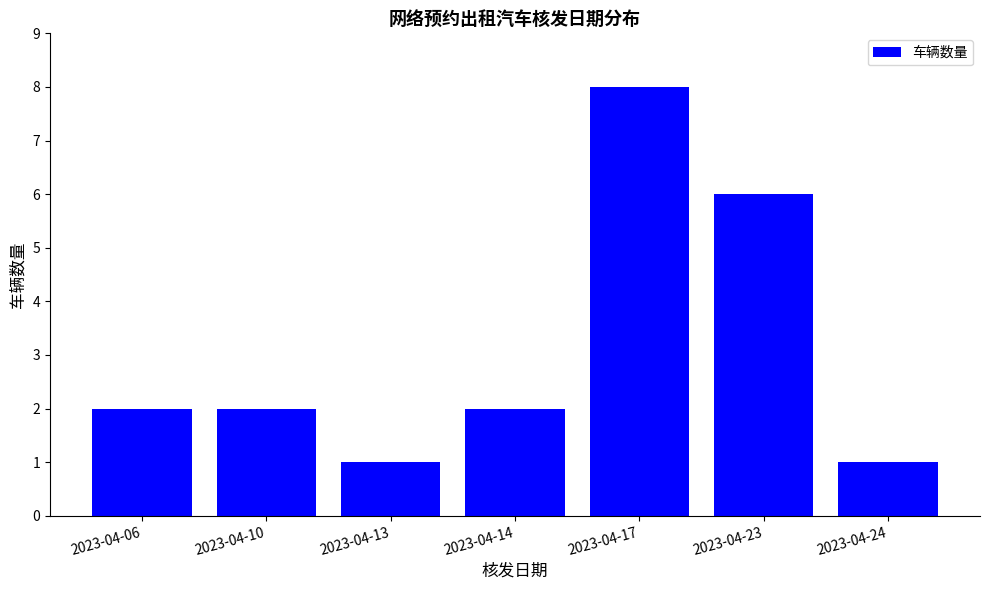

How many data points does each series have?

7